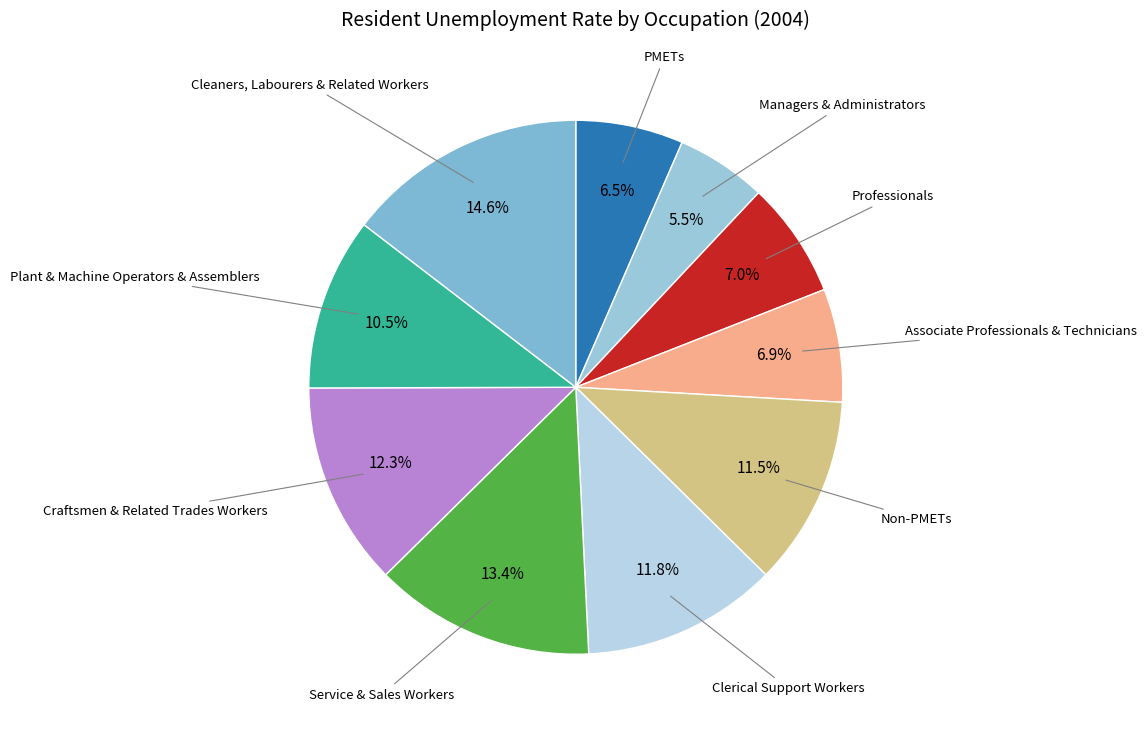

To the nearest percent, what is the difference between the largest and smallest slice percentages?

9%